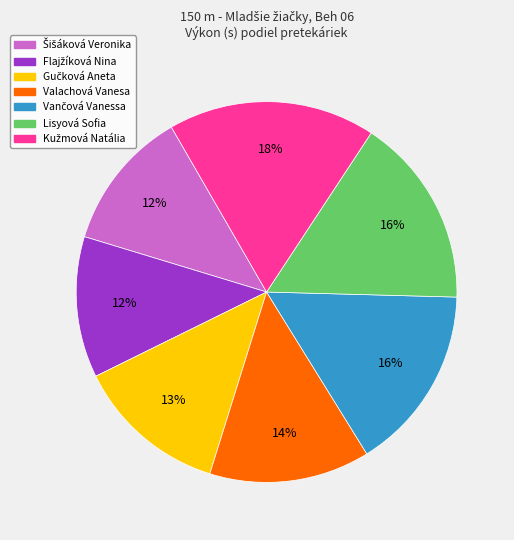

How many segments does this pie chart have?

7